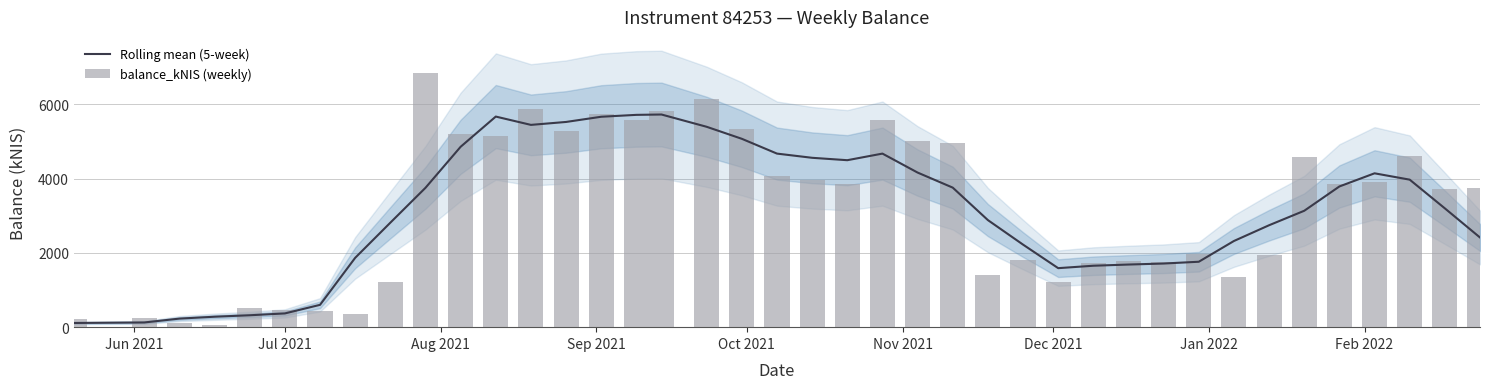

What is the sum of all balance_kNIS (weekly) values?

127462.8